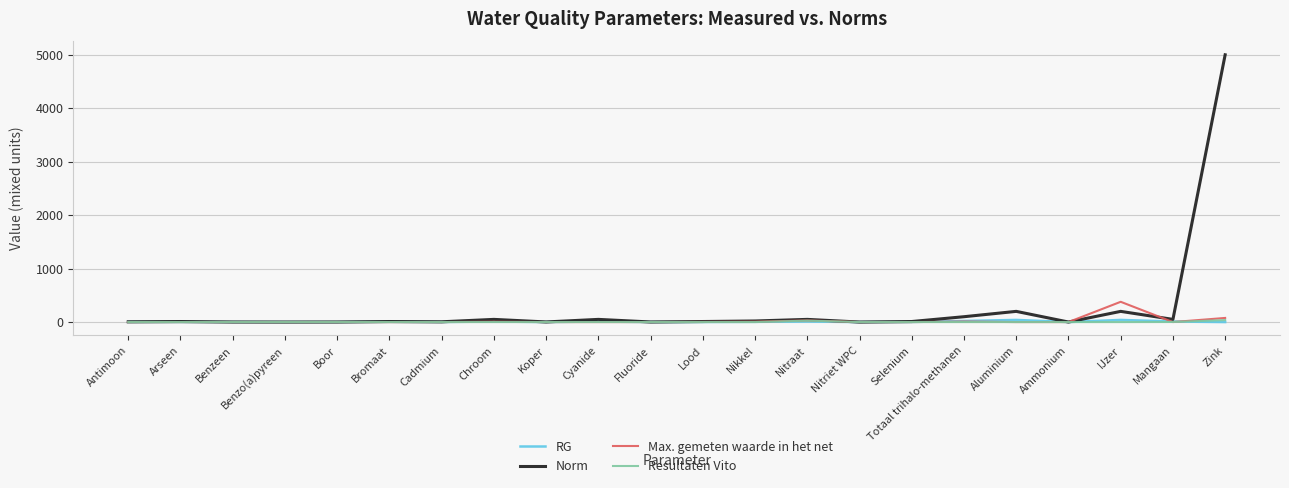

Does the chart have visible grid lines?

Yes